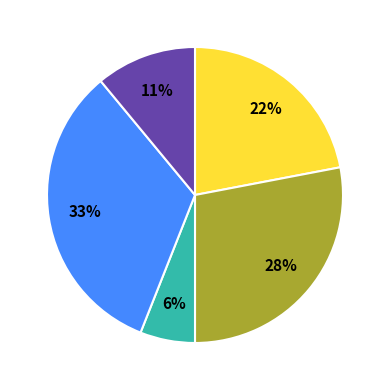

Is there any slice that represents more than half of the pie?

No